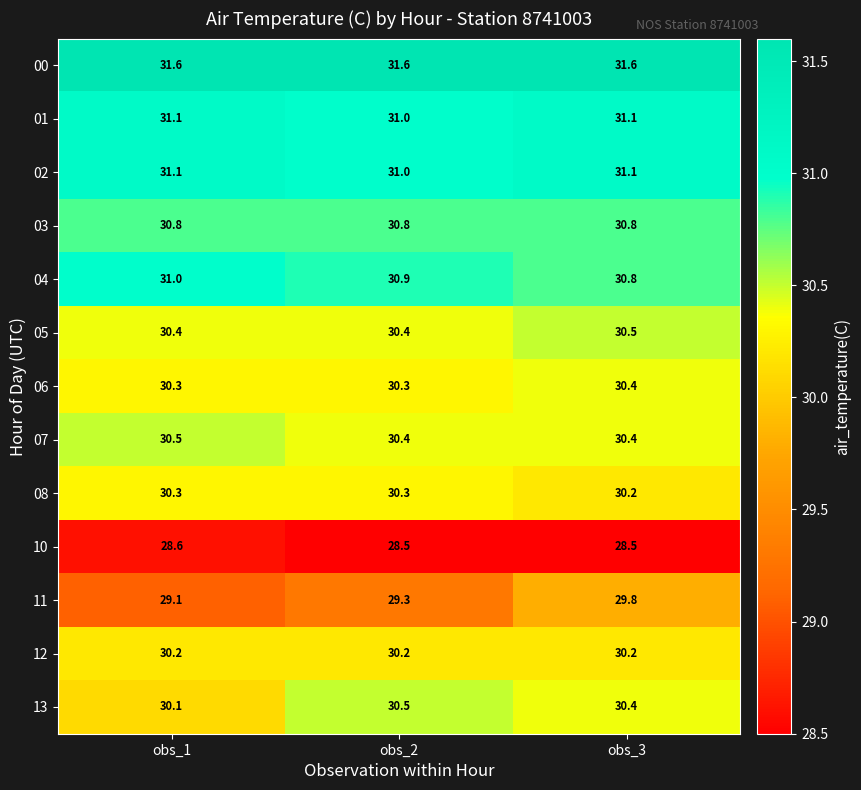

Is it true that 10 equals 45.6 at obs_2?

False